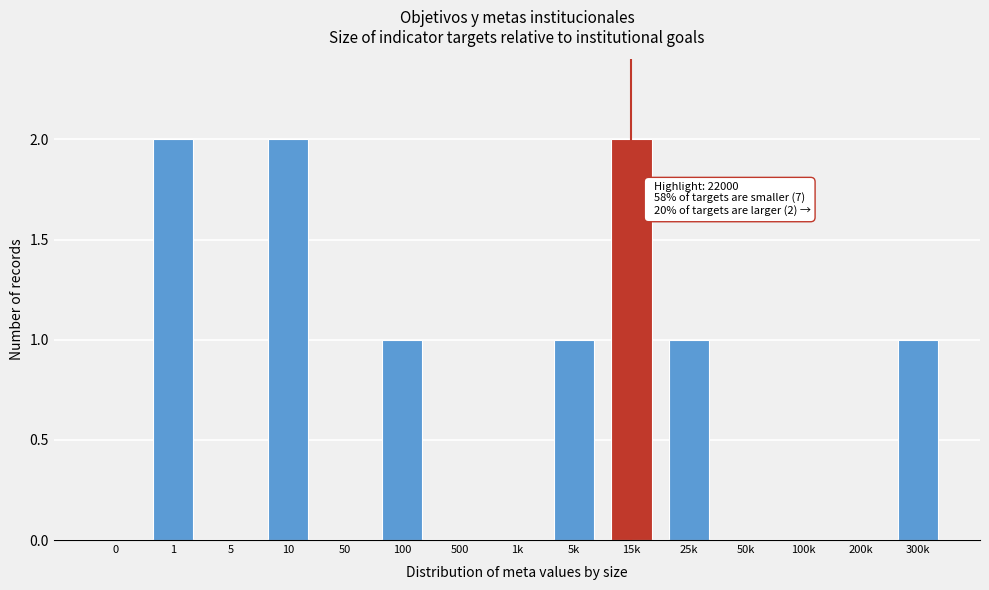

Reading left to right, what are all the values shown in this chart?

0=0	1=2	5=0	10=2	50=0	100=1	500=0	1k=0	5k=1	15k=2	25k=1	50k=0	100k=0	200k=0	300k=1